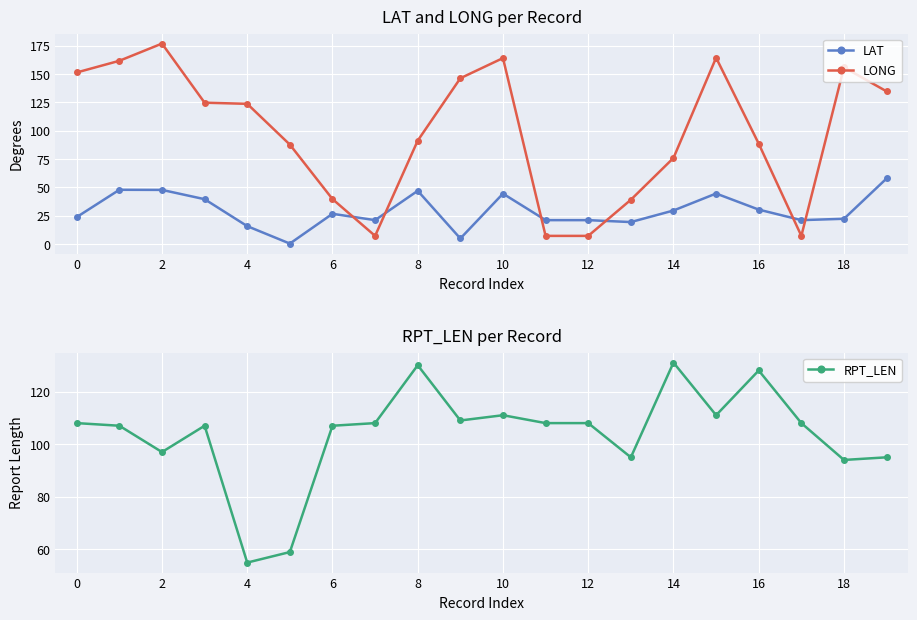

True or false: LONG and LAT cross at least once.

True